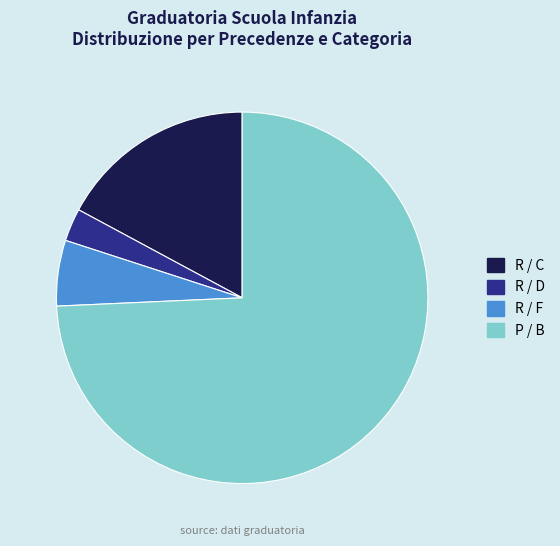

How many slices are in this pie chart?

4